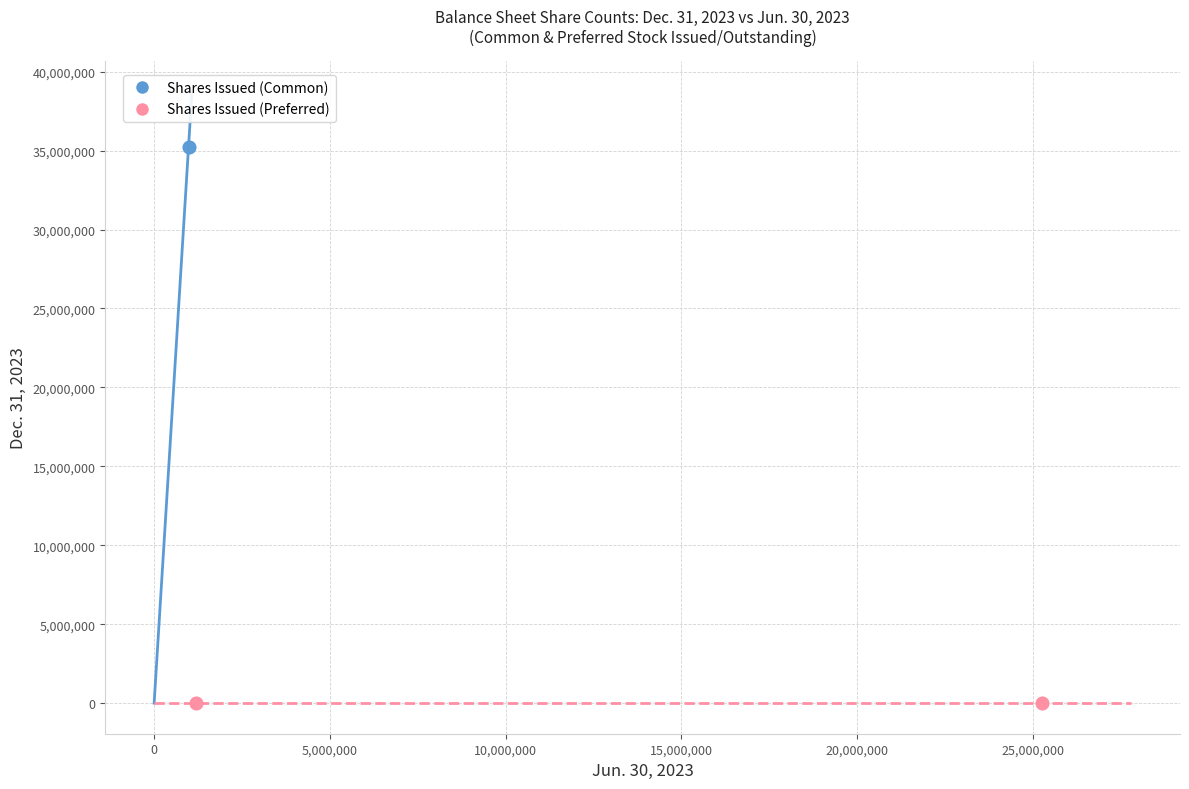

What are all the series names shown in the legend?

Shares Issued (Common), Shares Issued (Preferred)